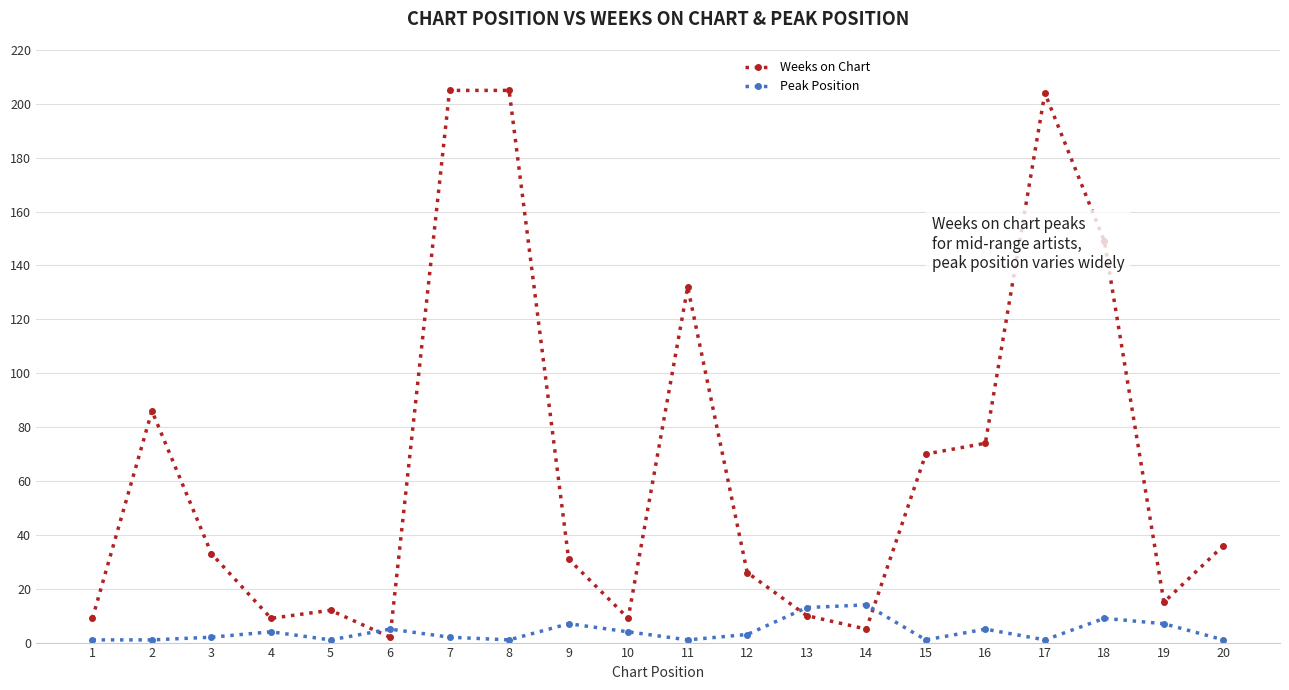

What is the spread (max minus min) of values at 18?

140